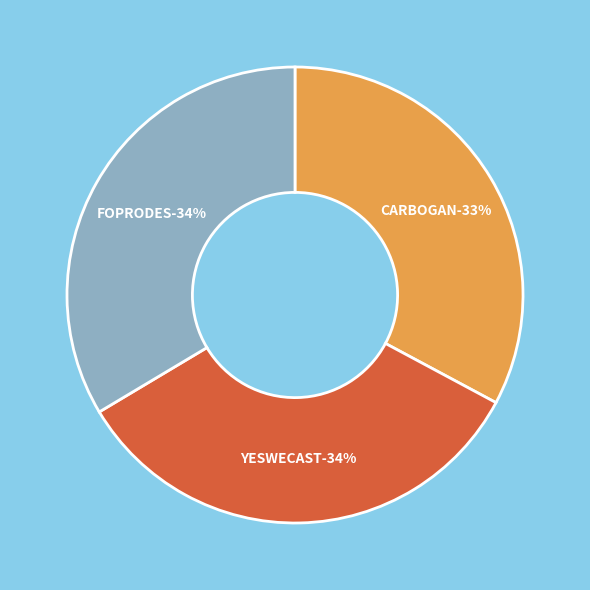

Approximately how many times larger is the value at Groupe Opérationnel YESWECAST compared to Groupe opérationnel FOPRODES?

1.0